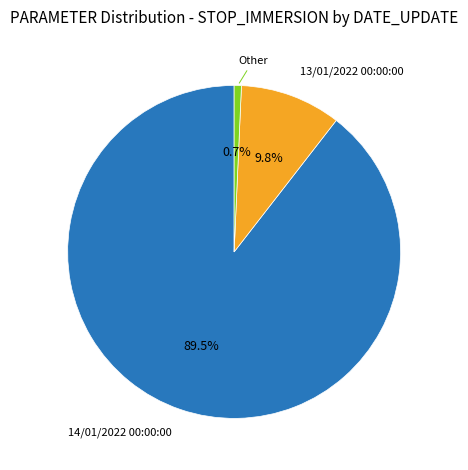

Is there a majority slice in this chart?

Yes